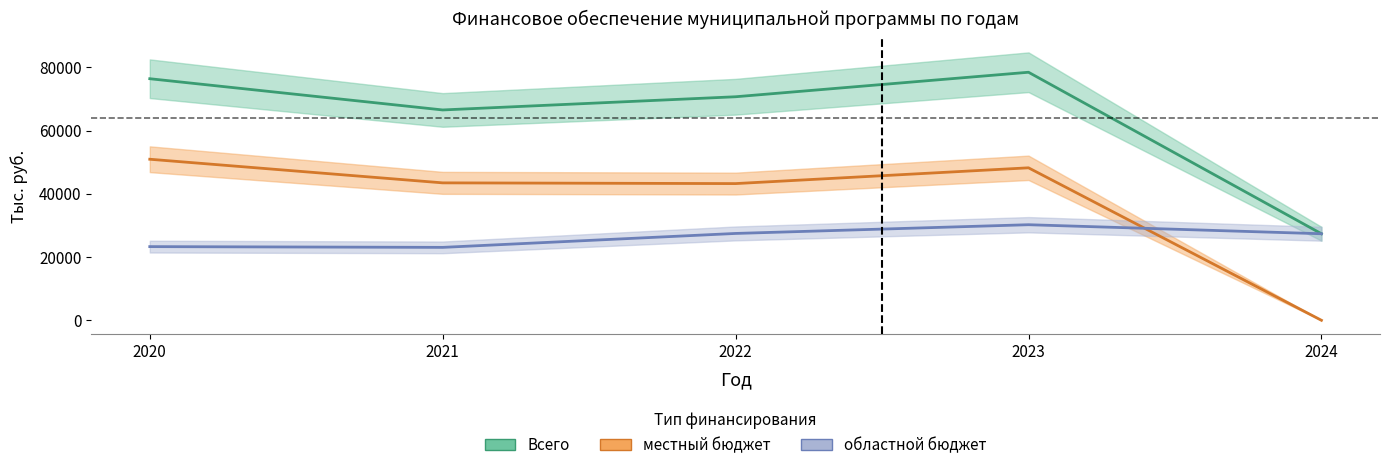

Read the областной бюджет value at 2020.

23306.0